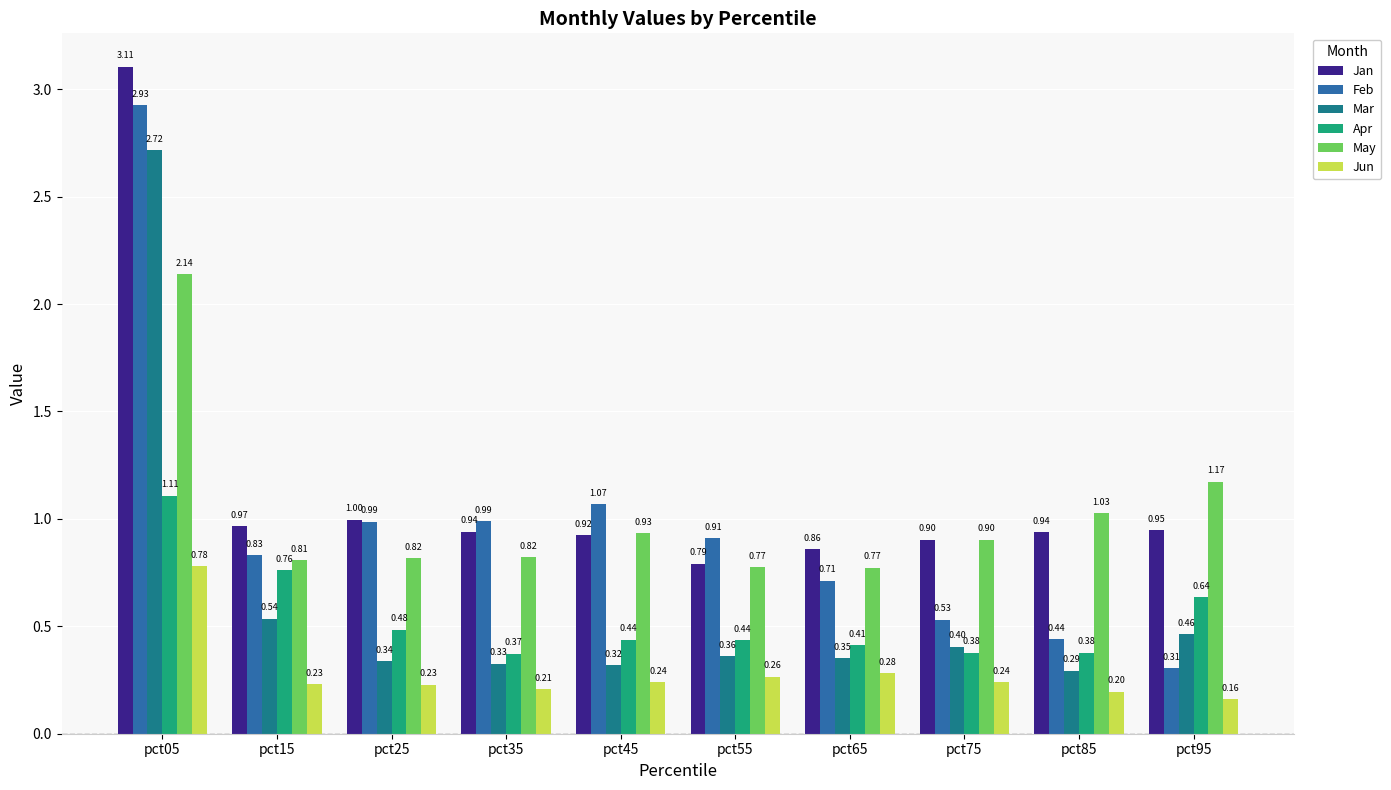

What is the maximum value shown in the chart?

3.1